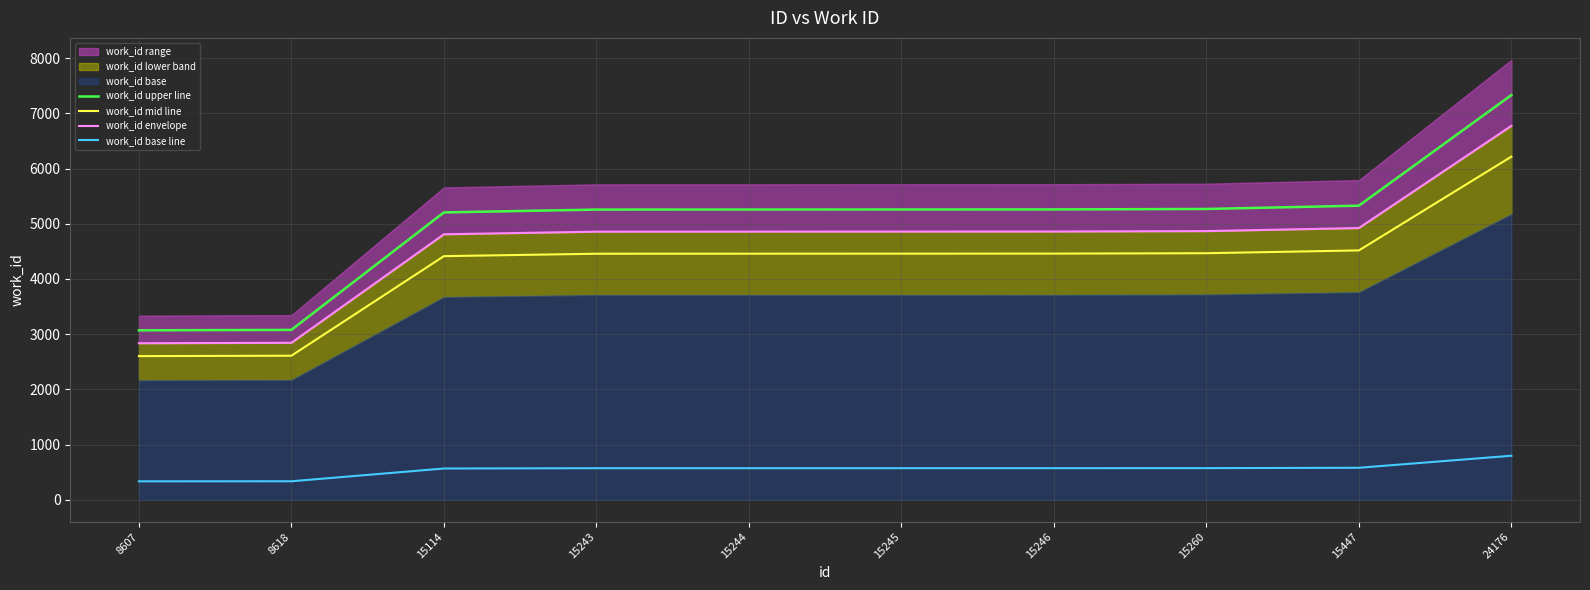

What is the average value of the work_id upper line series?

5031.2